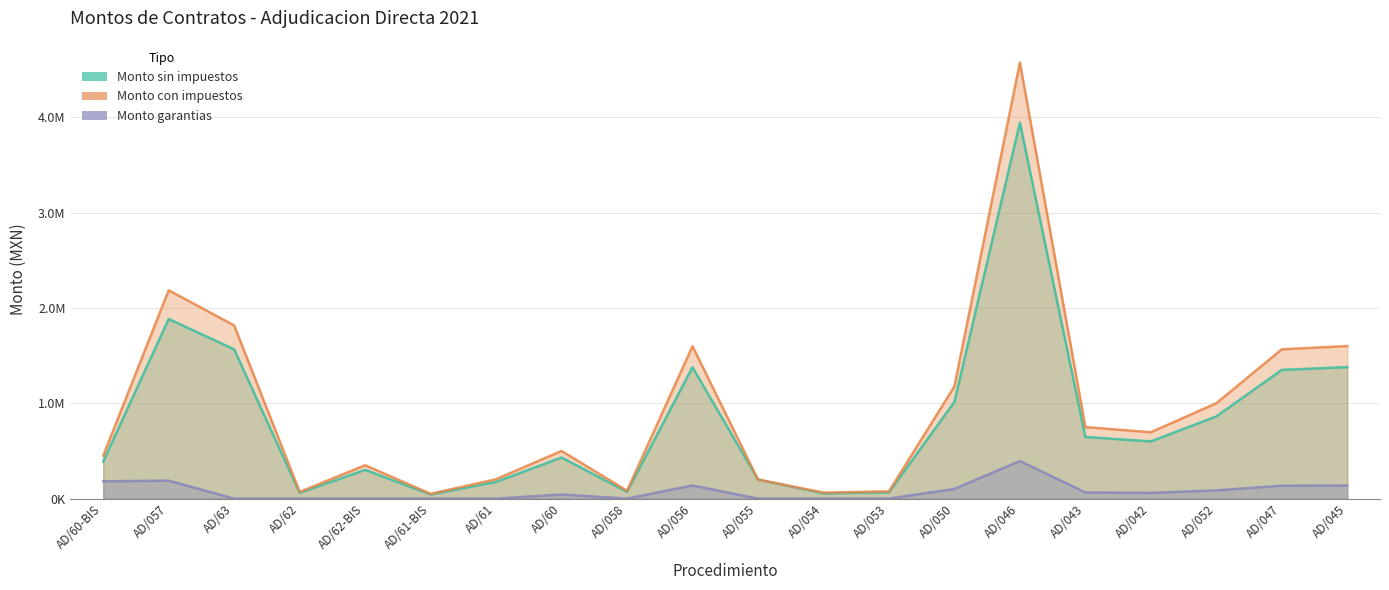

True or false: Monto sin impuestos has more than 2 interior local peaks.

True